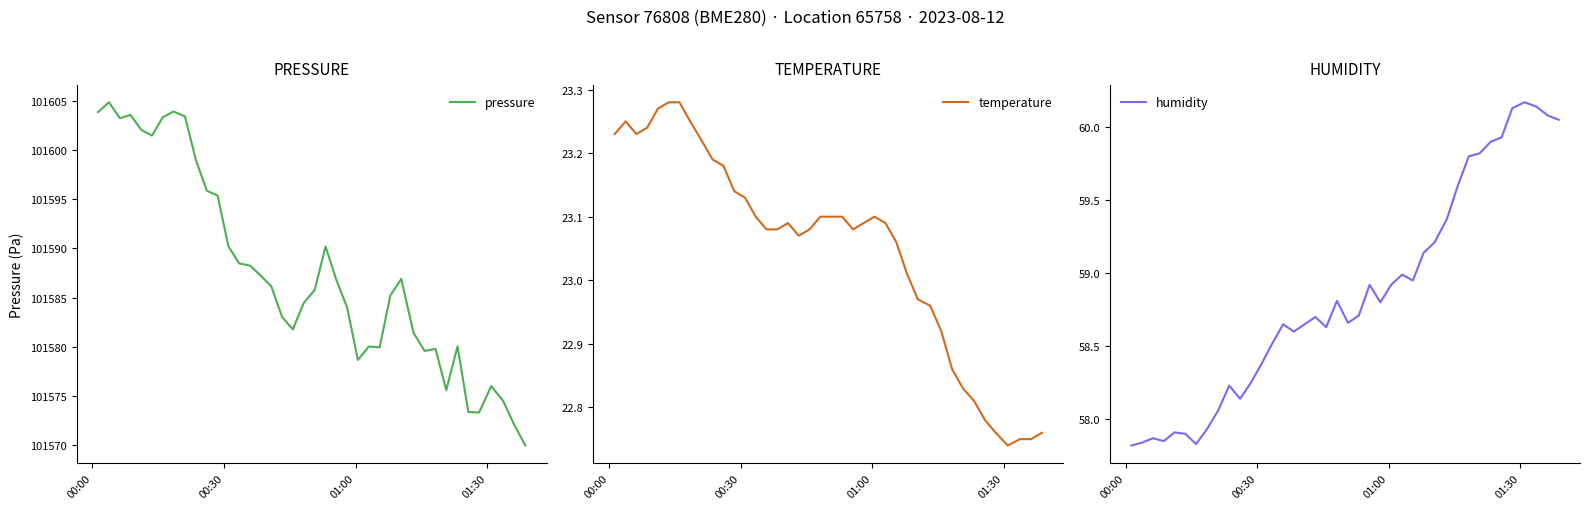

True or false: pressure and temperature cross at least once.

False